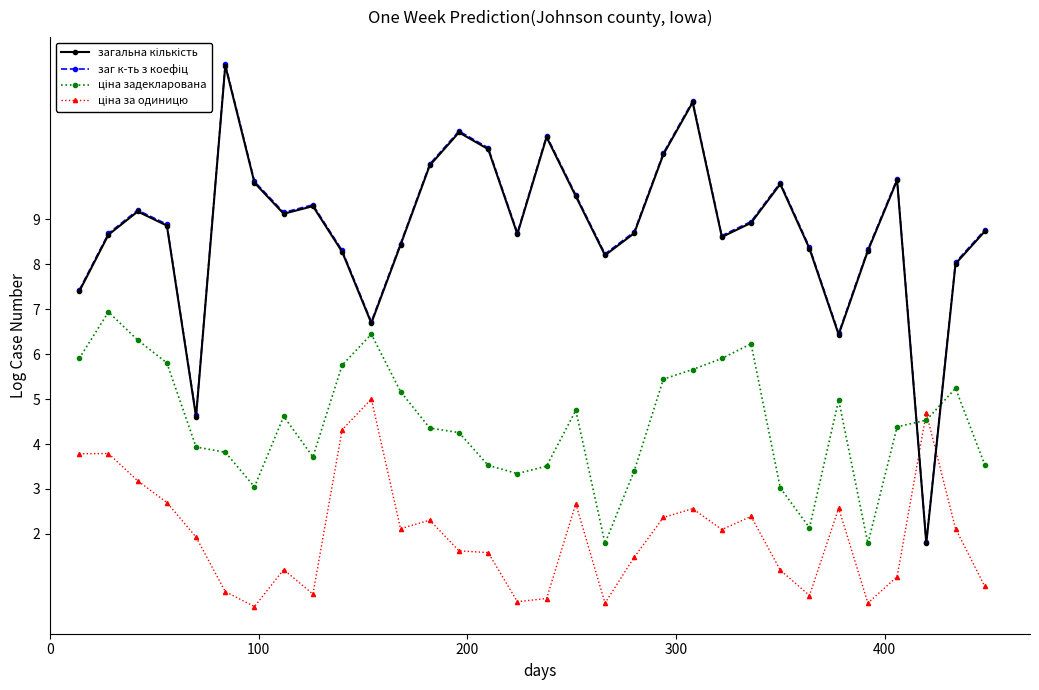

What is the greatest value displayed?

12.4